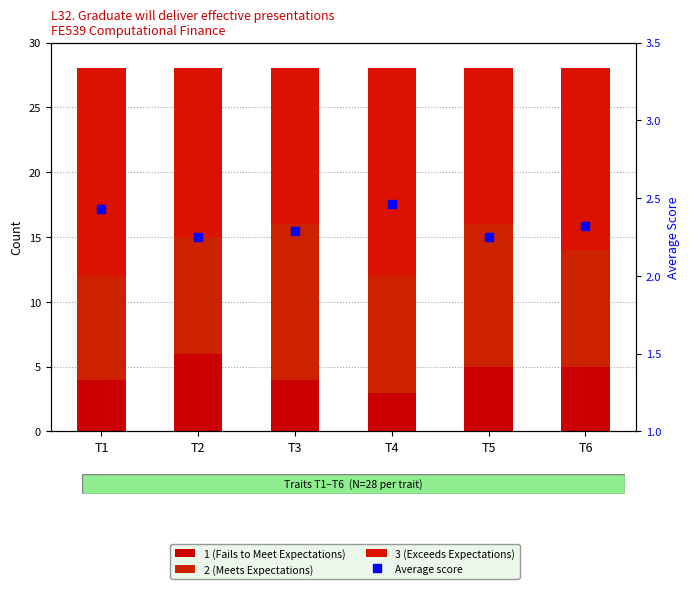

Rank the series by their maximum value, from lowest to highest.

Average score, 1 (Fails to Meet Expectations), 2 (Meets Expectations), 3 (Exceeds Expectations)